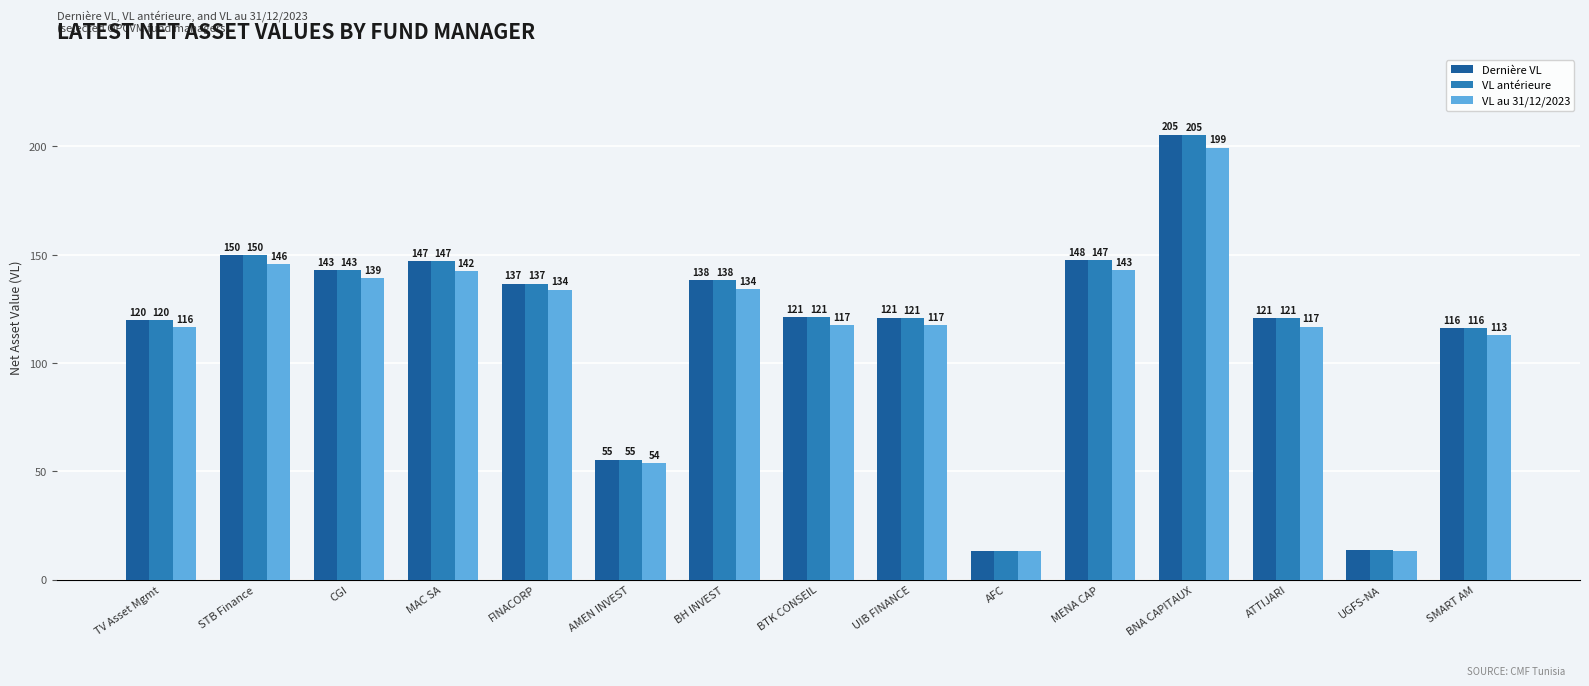

Does the chart contain stacked bars?

No